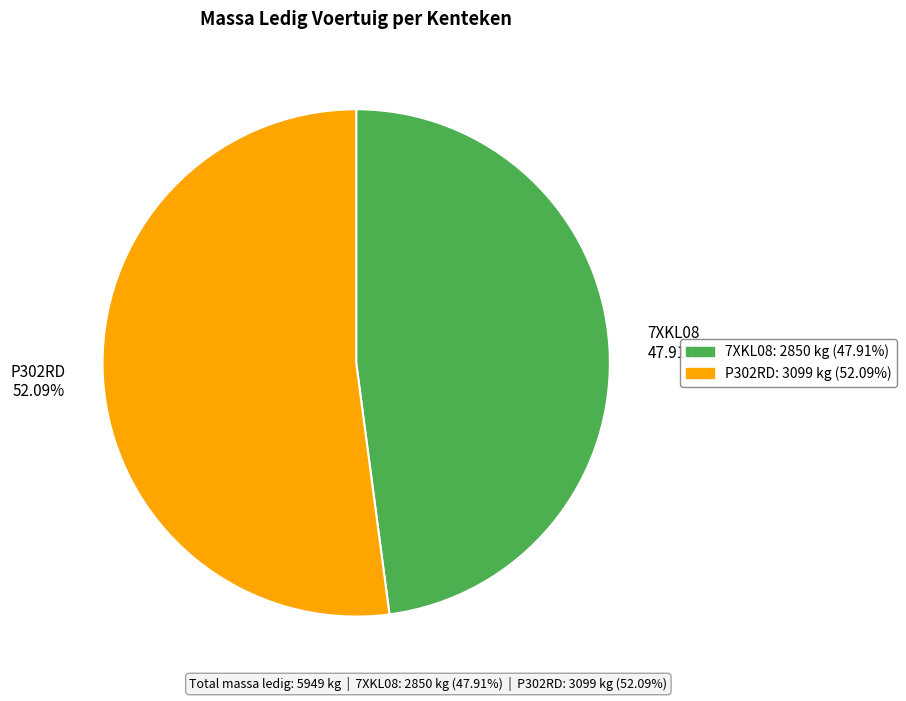

How many segments does this pie chart have?

2